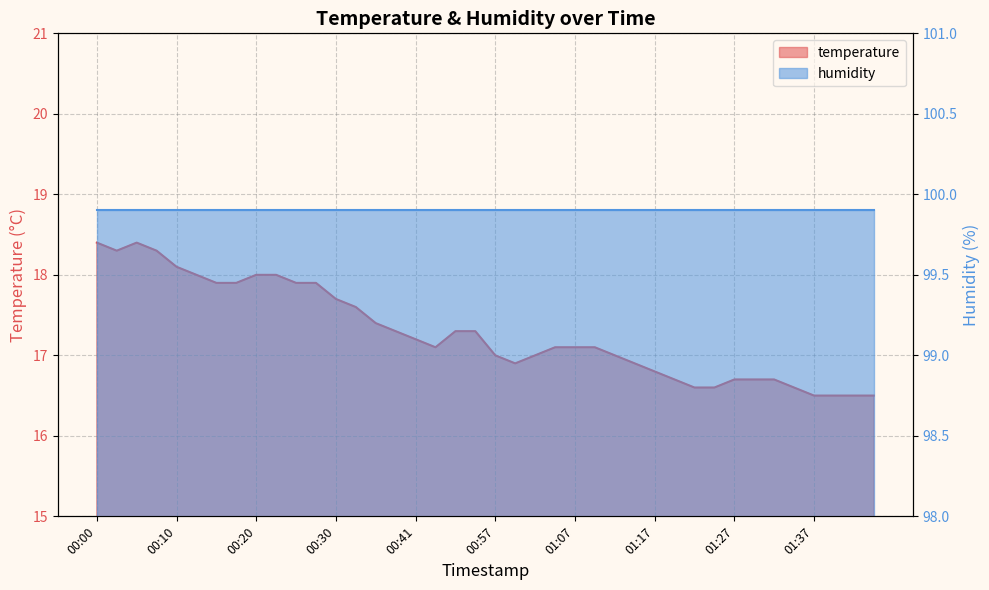

Reading left to right, list all the values displayed in this chart.

00:00=18.4	00:03=18.3	00:05=18.4	00:08=18.3	00:10=18.1	00:13=18.0	00:15=17.9	00:18=17.9	00:20=18.0	00:23=18.0	00:25=17.9	00:28=17.9	00:30=17.7	00:33=17.6	00:35=17.4	00:38=17.3	00:41=17.2	00:43=17.1	00:51=17.3	00:54=17.3	00:57=17.0	00:59=16.9	01:02=17.0	01:04=17.1	01:07=17.1	01:09=17.1	01:12=17.0	01:14=16.9	01:17=16.8	01:19=16.7	01:22=16.6	01:24=16.6	01:27=16.7	01:29=16.7	01:32=16.7	01:34=16.6	01:37=16.5	01:39=16.5	01:41=16.5	01:44=16.5